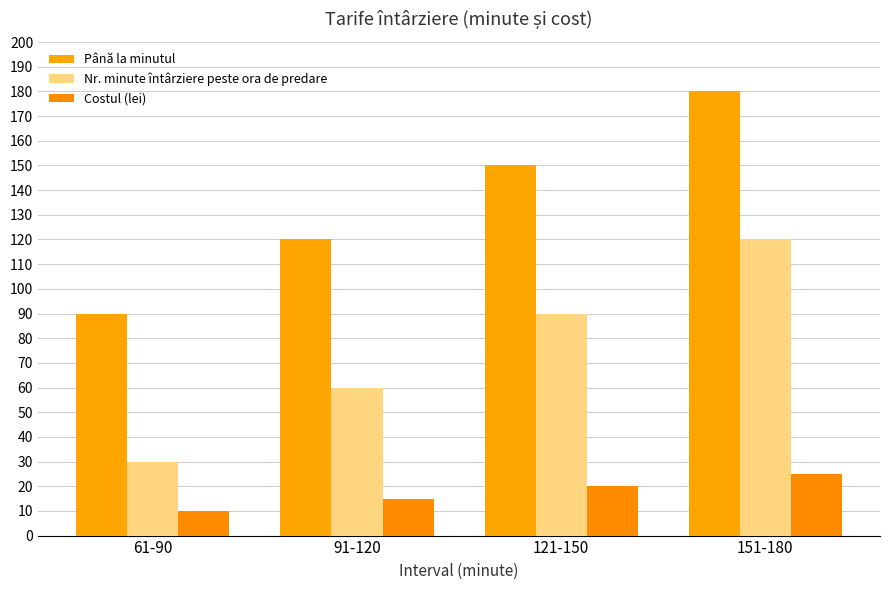

Does the chart contain stacked bars?

No